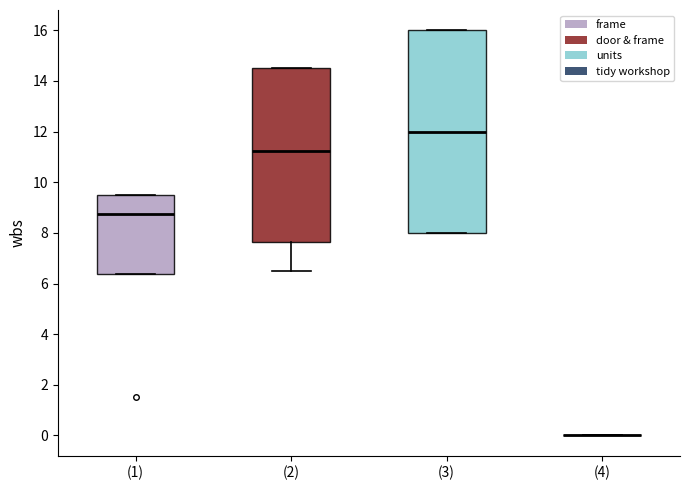

Reading left to right, transcribe this box plot: for each box, give where its median line is, the range the box spans, and where its two whiskers end, as read against the y-axis. The values are not printed on the chart, so give them approximately, as read against the axis.

(1): median 8.8, box 6.4 to 9.6, whiskers 6.4 to 9.6
(2): median 11.2, box 7.6 to 14.6, whiskers 6.6 to 14.6
(3): median 12.0, box 8.0 to 16.0, whiskers 8.0 to 16.0
(4): box collapsed to a line at 0.0, whiskers 0.0 to 0.0